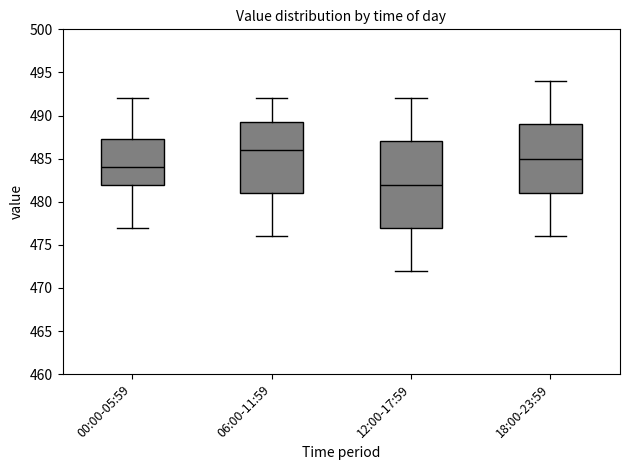

Which box's median line is the lowest?

12:00-17:59